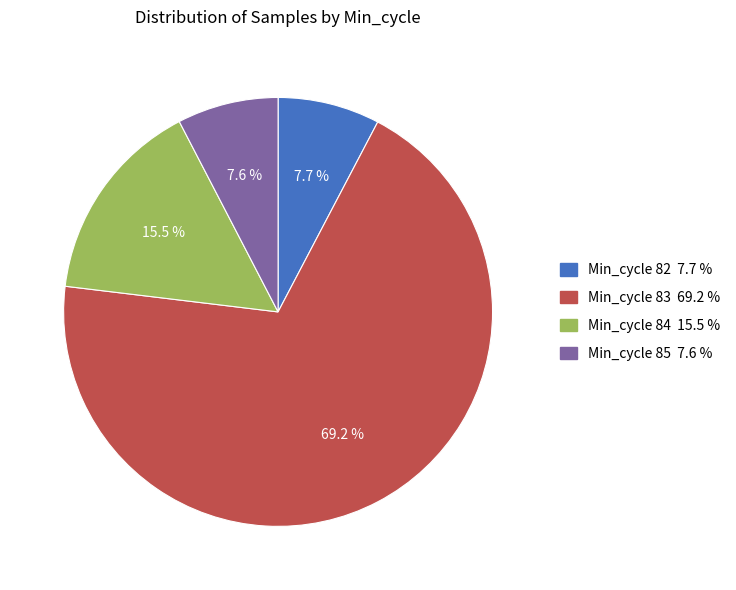

Count the number of slices in the pie.

4